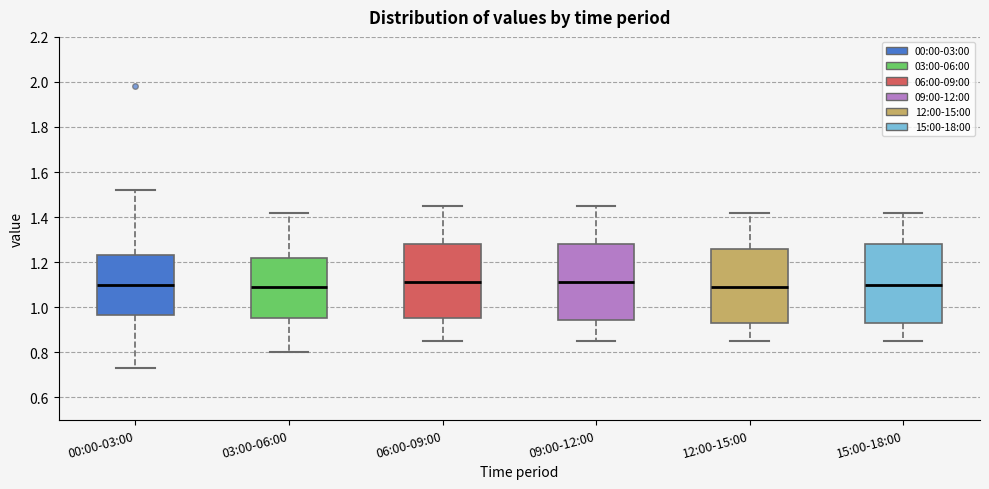

Where does the lower whisker of the box for 00:00-03:00 end on the y-axis? The values are not printed on the chart, so give them approximately, as read against the axis.

0.74